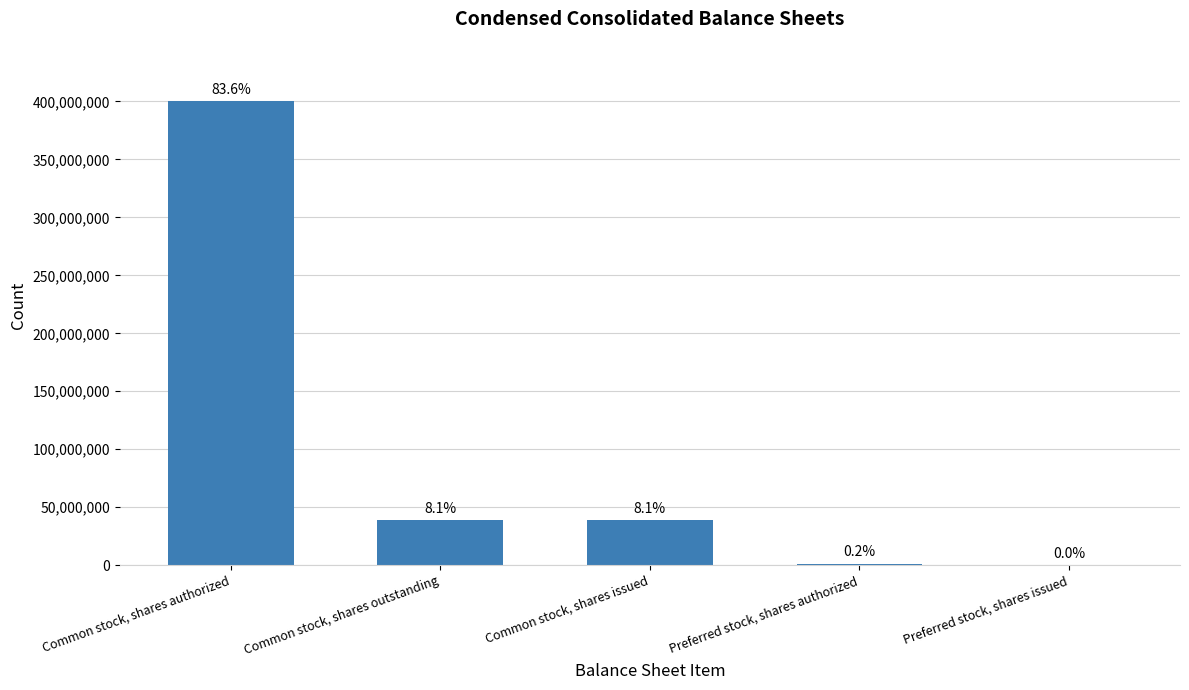

Which category has the lowest value across all series?

Preferred stock, shares issued